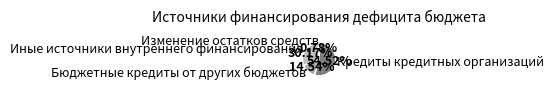

True or false: Изменение остатков средств accounts for 11% of the total.

False